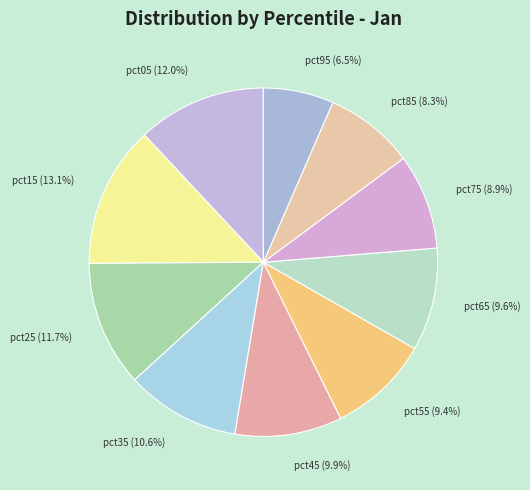

How many slices are in this pie chart?

10